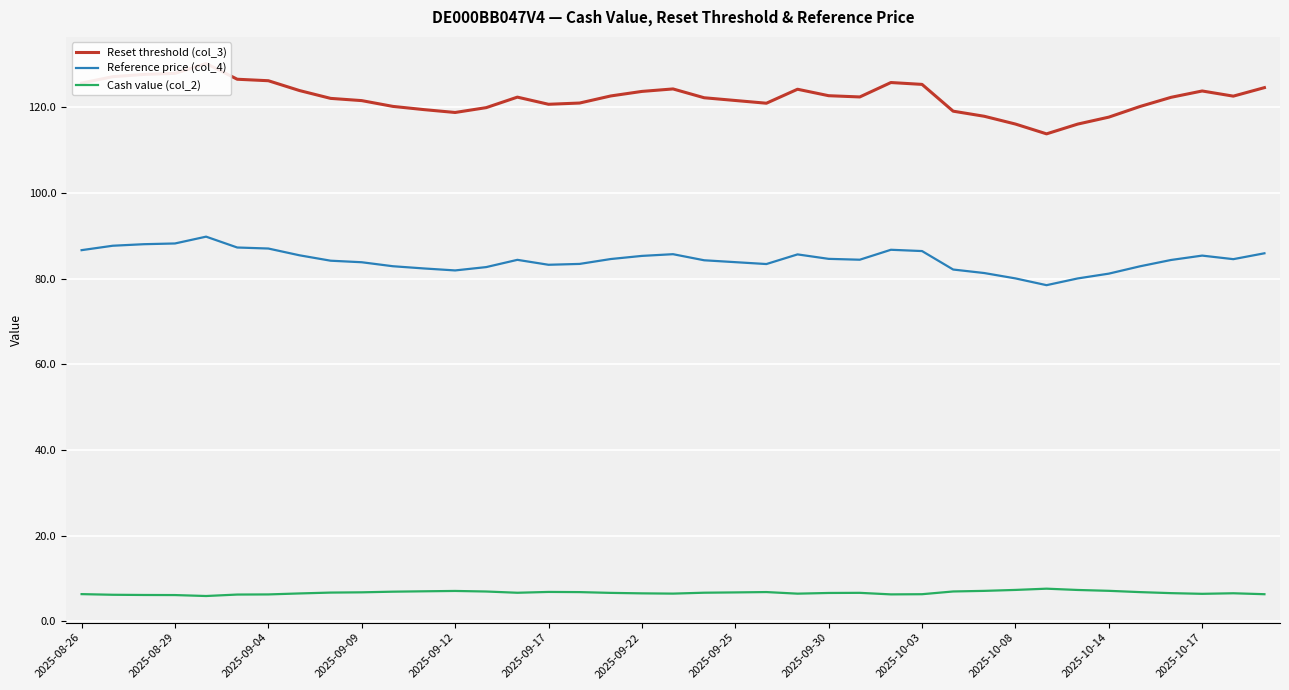

Between 26 and 31, which series saw the biggest shift?

Reset threshold (col_3)